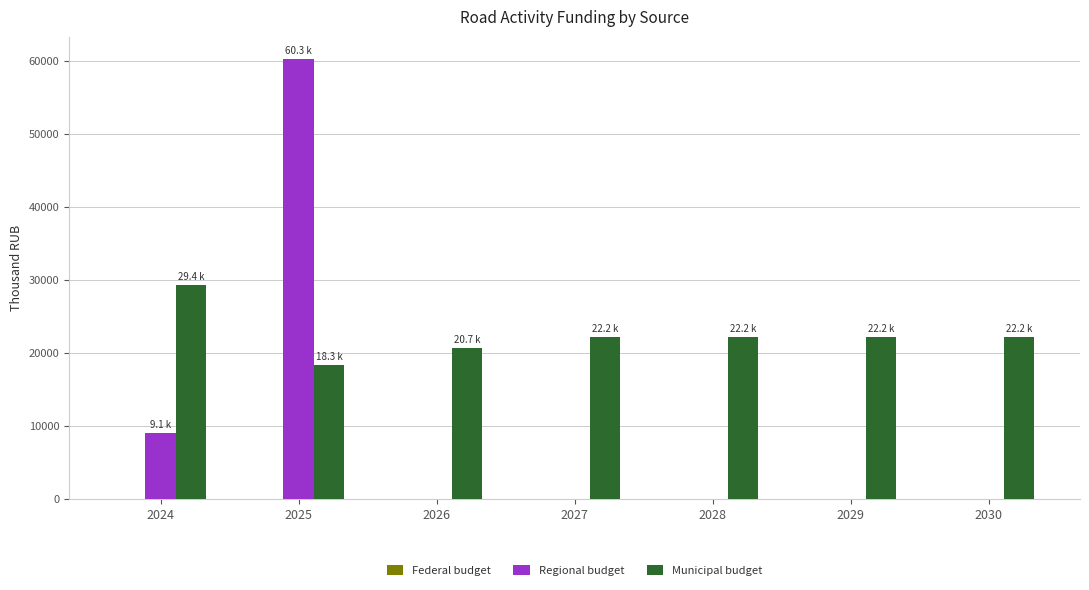

What is the sum of all Municipal budget values?

157349.4